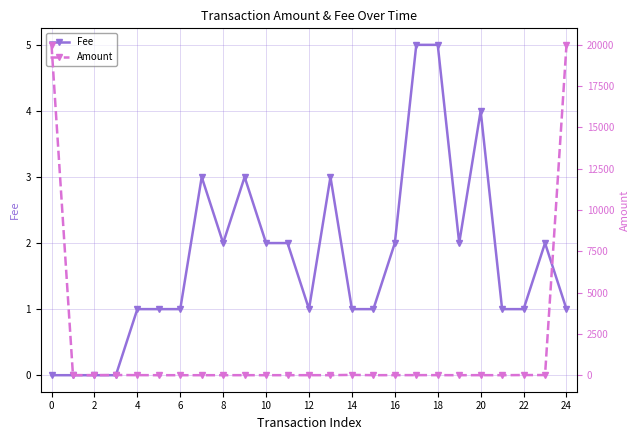

True or false: Amount has a value of 19993.0 at 0.

True